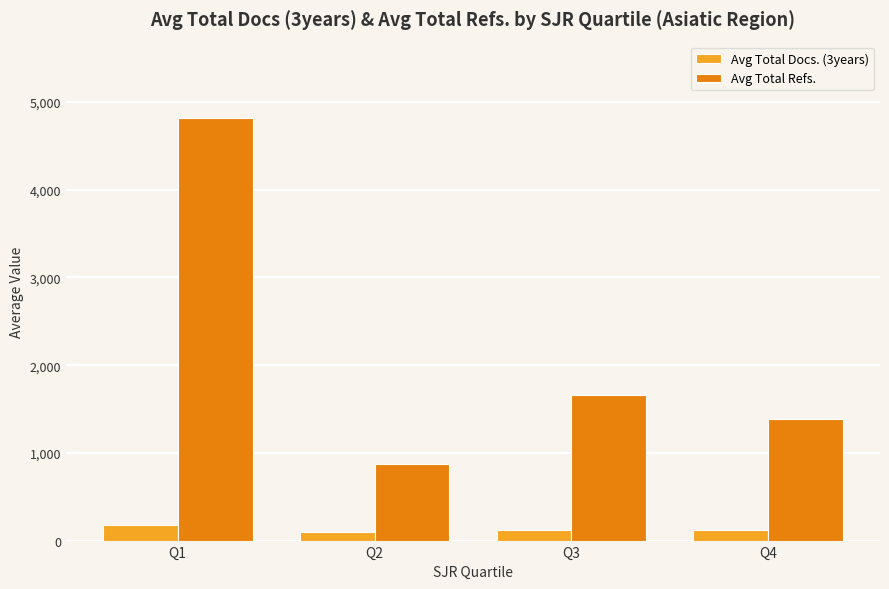

Rank the series by their maximum value, from lowest to highest.

Avg Total Docs. (3years), Avg Total Refs.